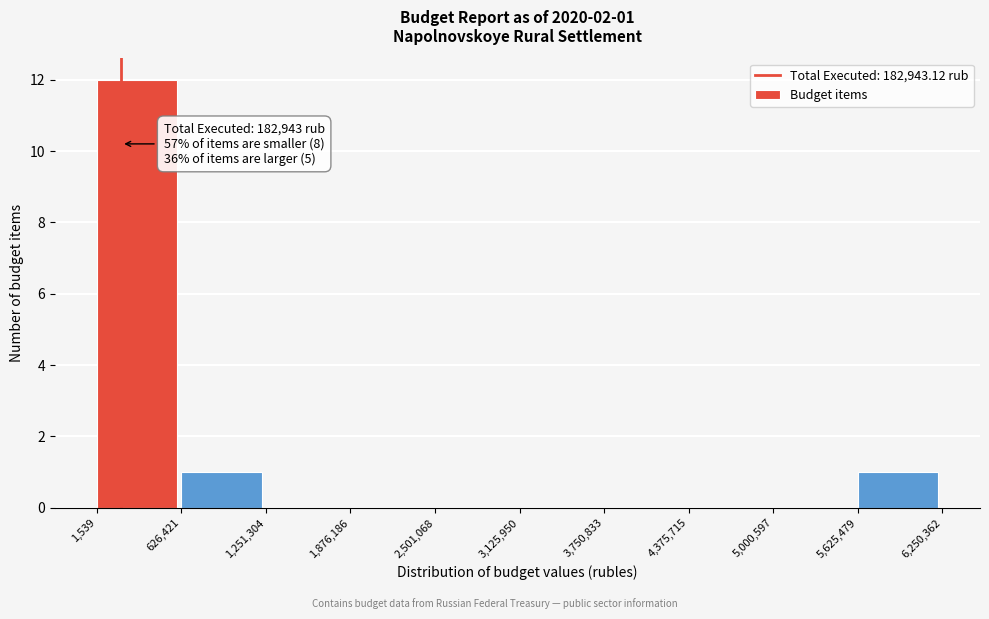

Which range on the x-axis has the tallest bar?

1,539 to 626,421